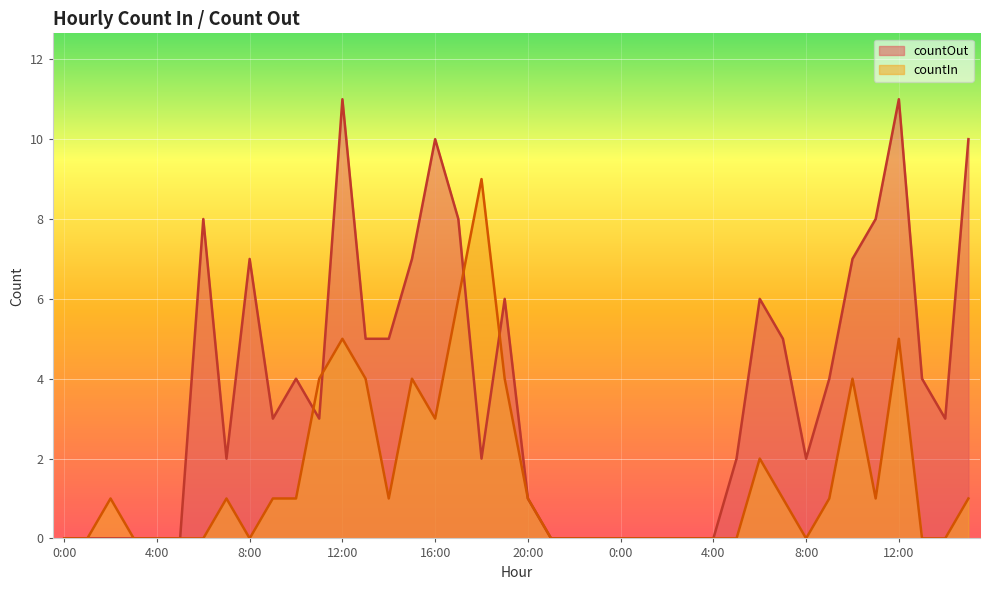

Which series ends up on top after the final intersection of countIn and countOut?

countOut